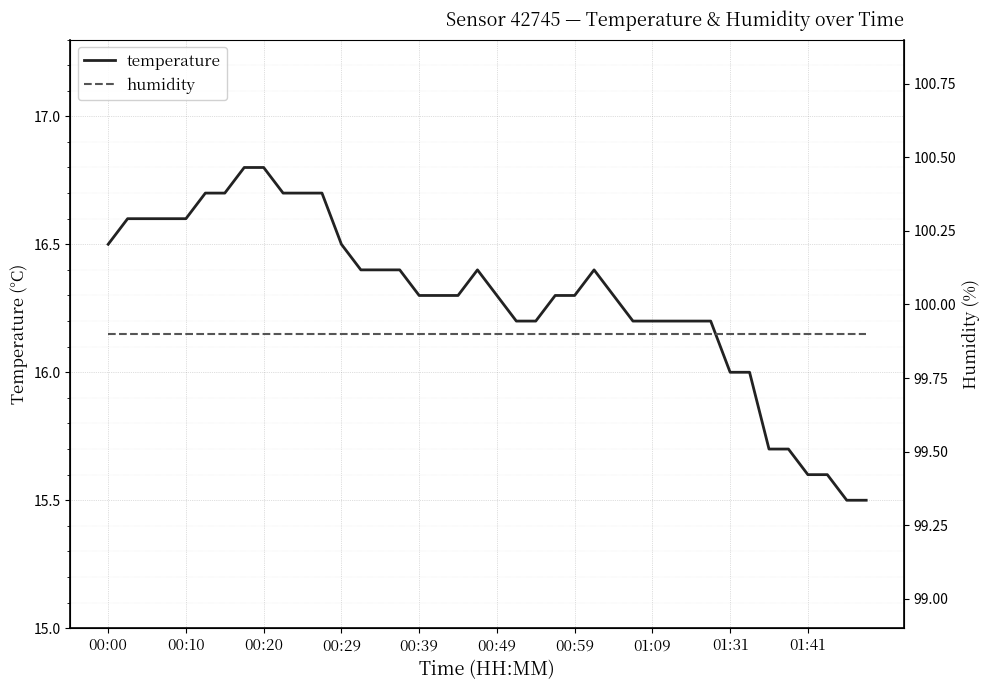

What is the label of the 19th point from the right?

21